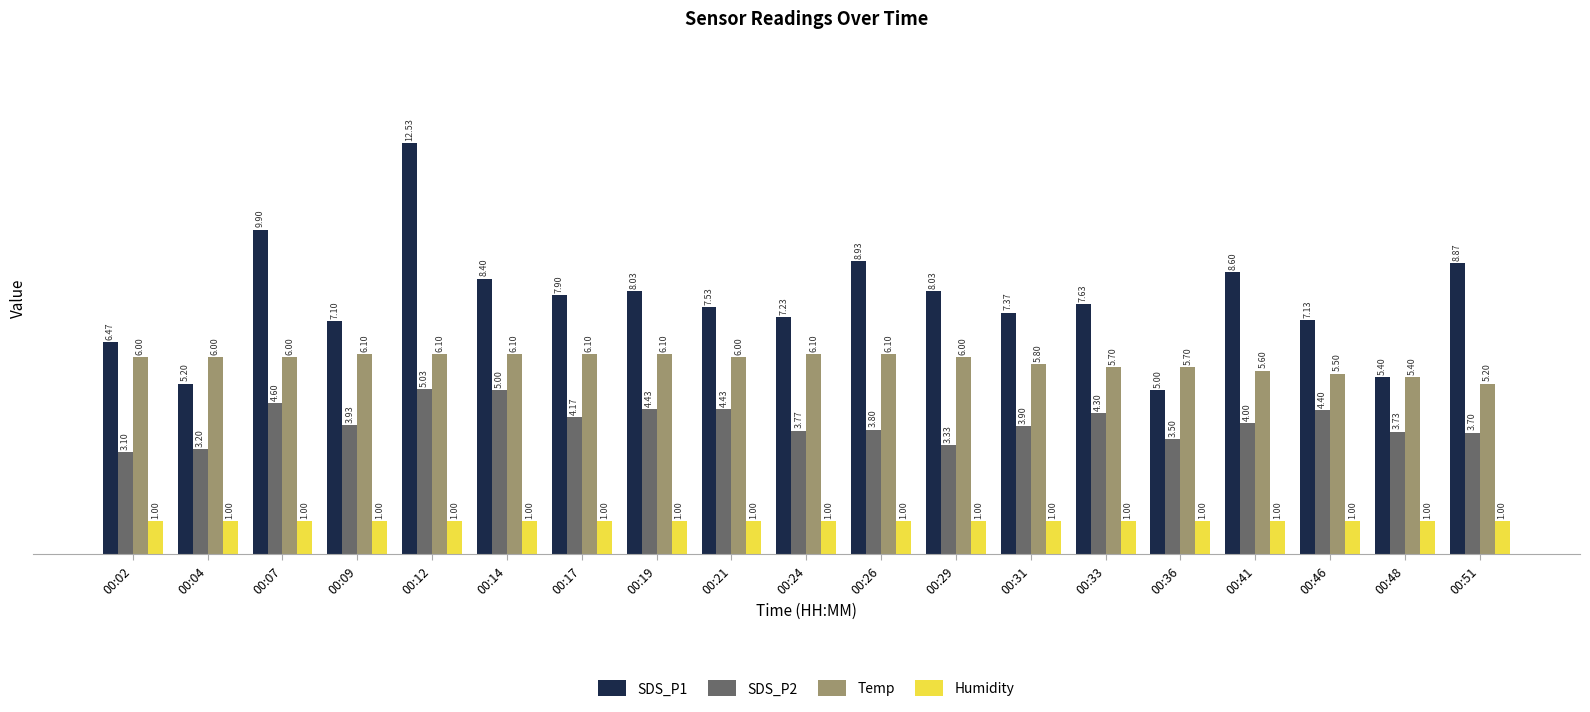

At which label does SDS_P2 reach its peak?

00:12